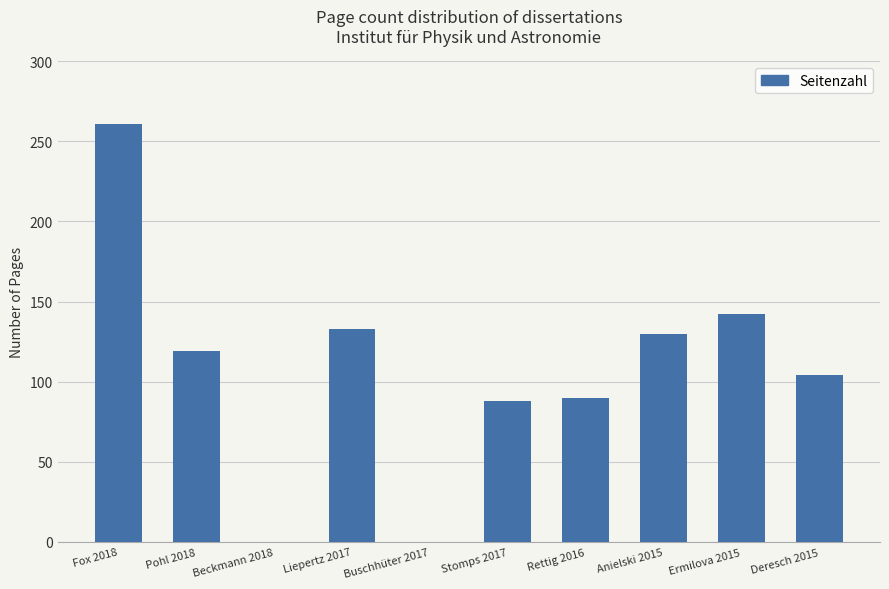

Reading left to right, list all the values displayed in this chart.

261	119	0	133	0	88	90	130	142	104